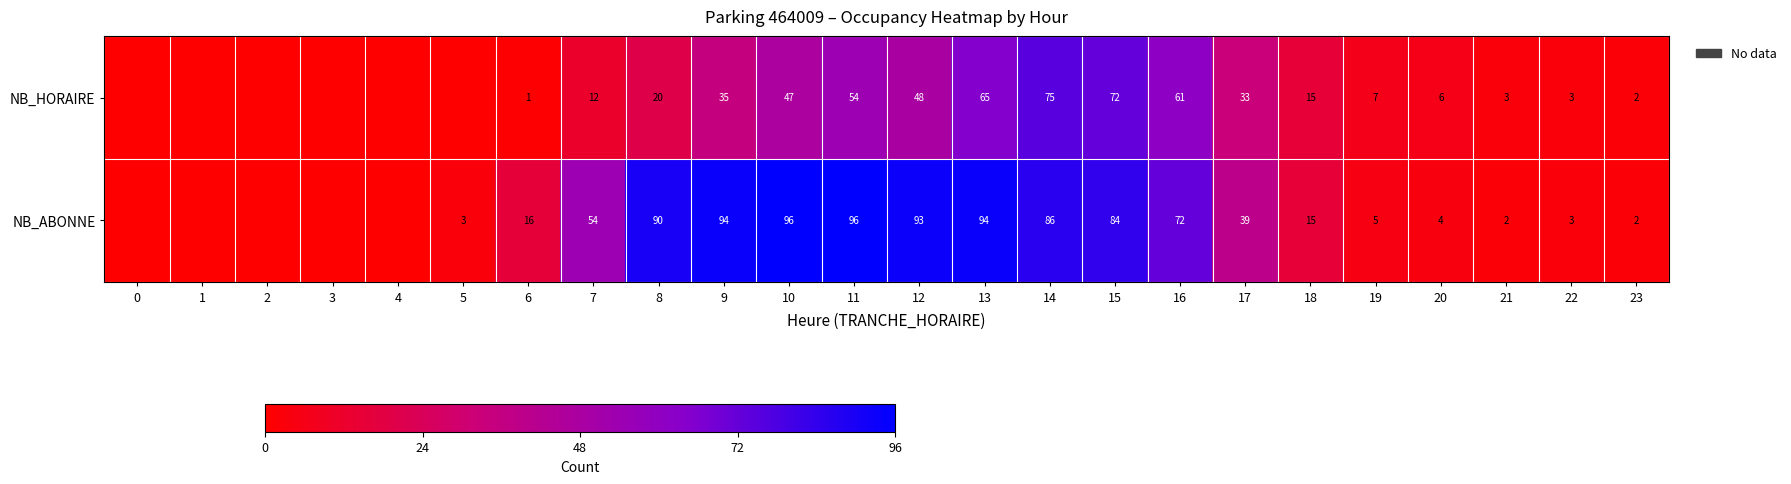

Which series changed the most between 15 and 23?

NB_ABONNE